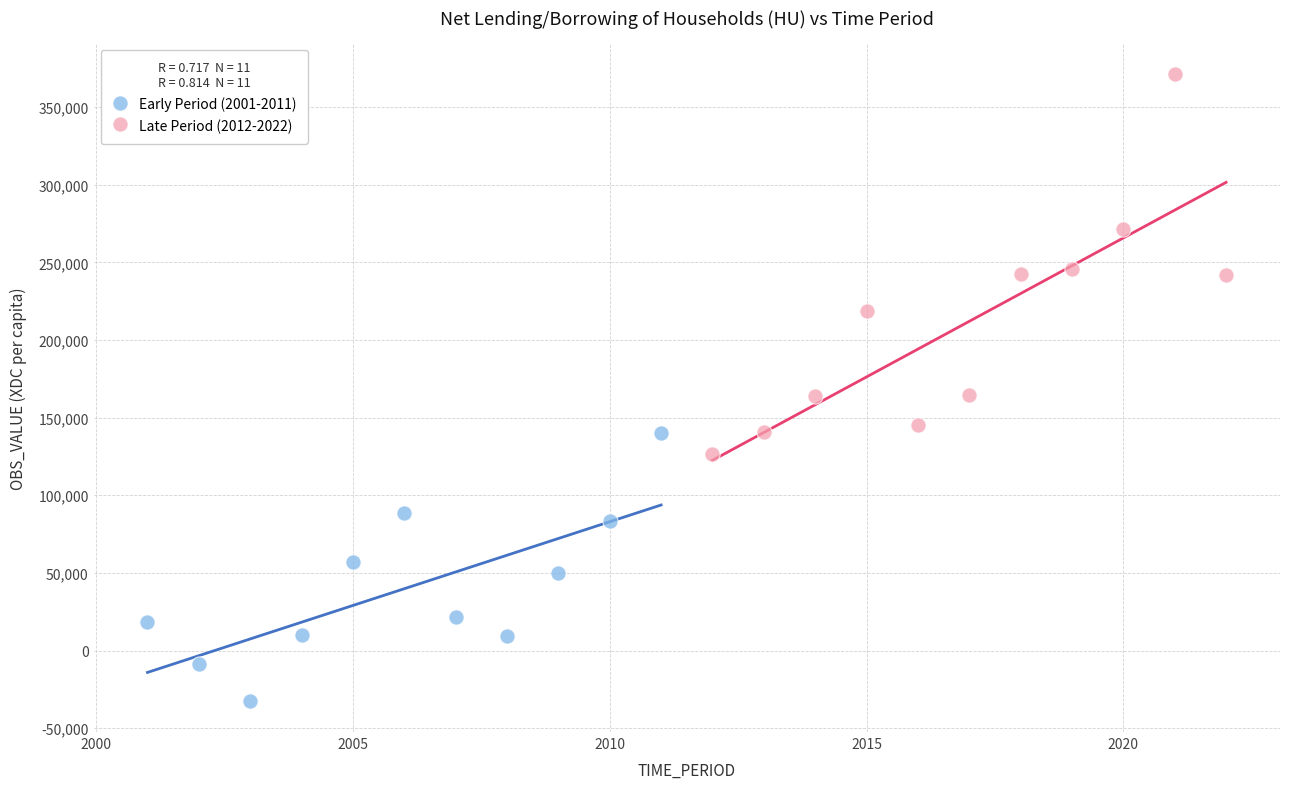

Which series reaches the maximum Y coordinate?

Late Period (2012-2022)